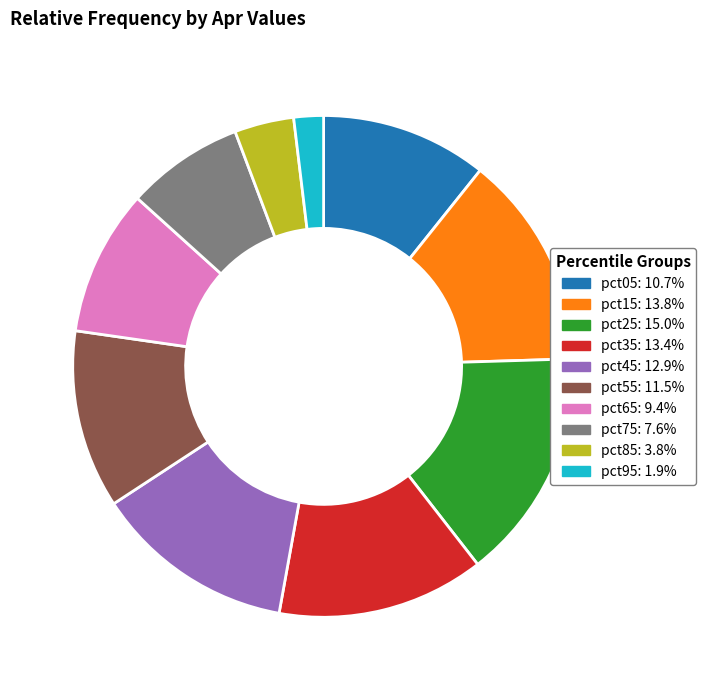

Combined, do pct75 and pct65 account for over 50%?

No